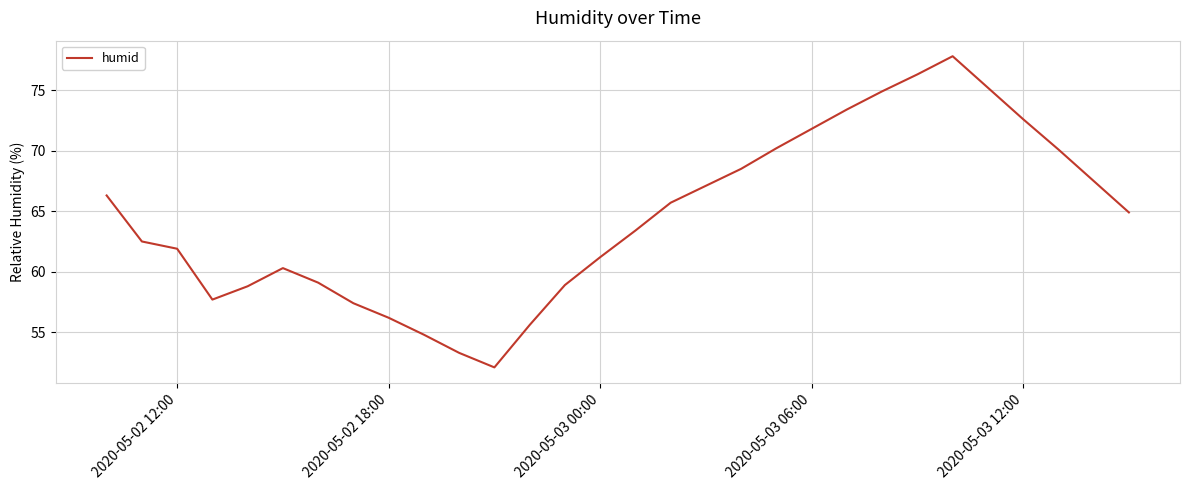

Count the number of data series in this chart.

1